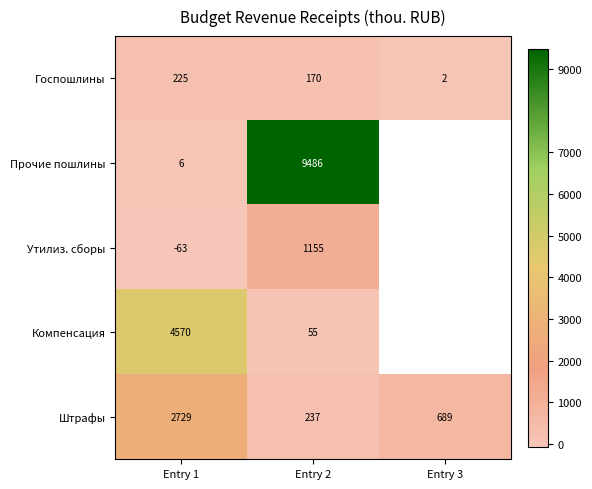

At Entry 1, list the series in order from largest to smallest.

Компенсация, Штрафы, Госпошлины, Прочие пошлины, Утилиз. сборы